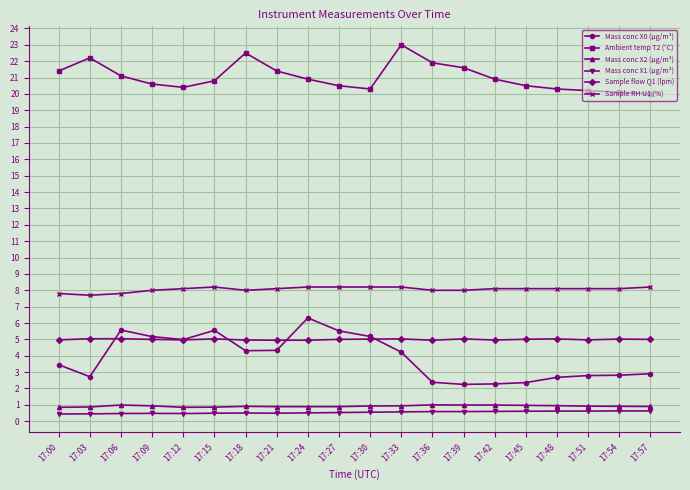

True or false: Ambient temp T2 (°C) has a value of 23.0 at 17:33.

True